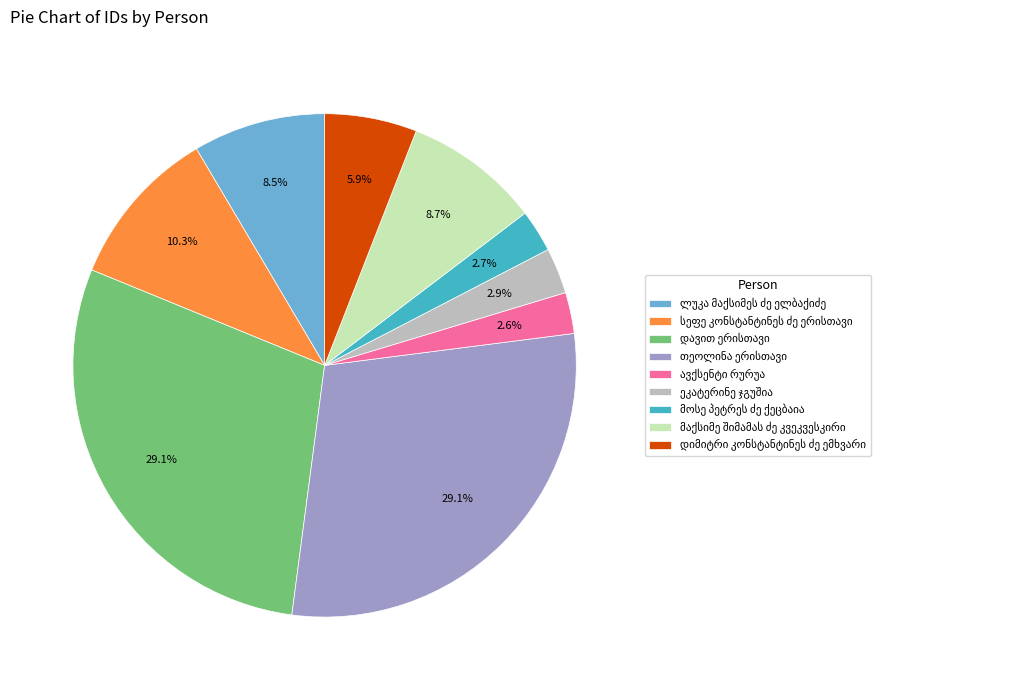

Does any single category account for the majority?

No